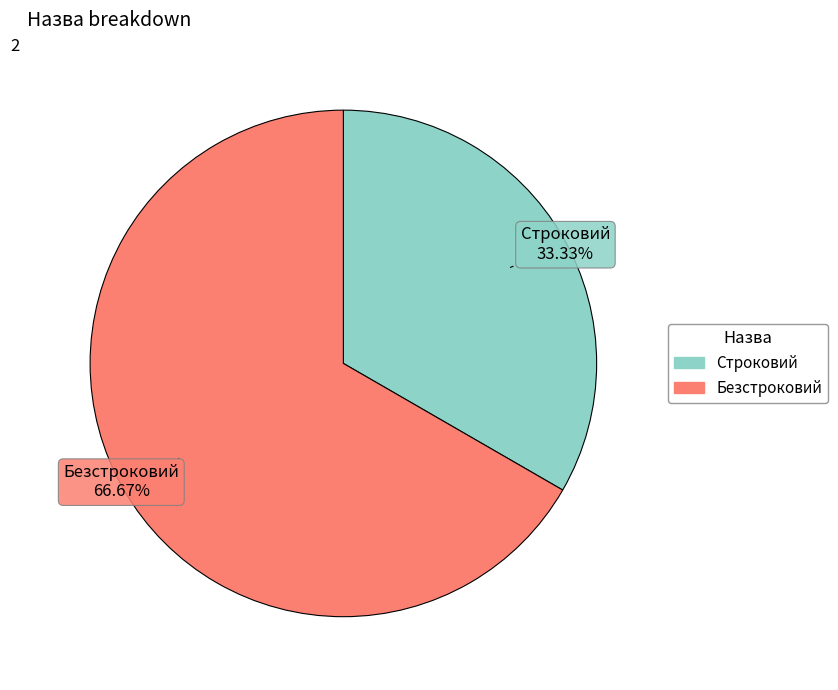

To the nearest percent, what is the difference between the Строковий and Безстроковий slice percentages?

33%